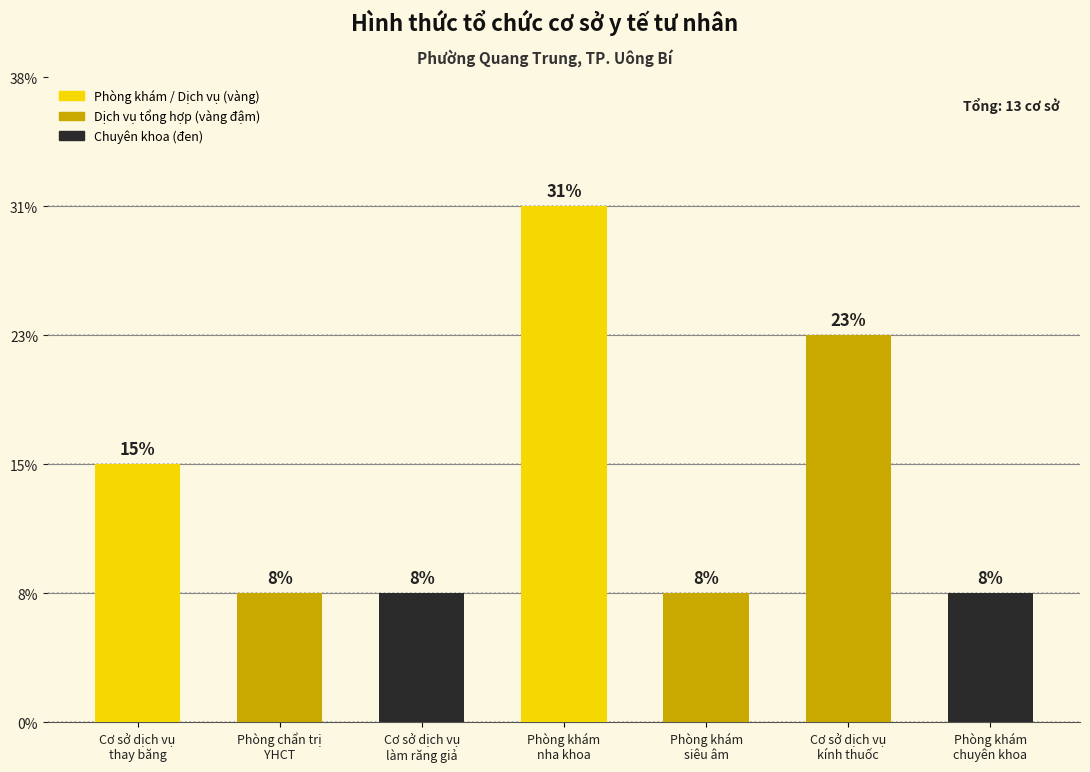

How many bars are there in total?

7